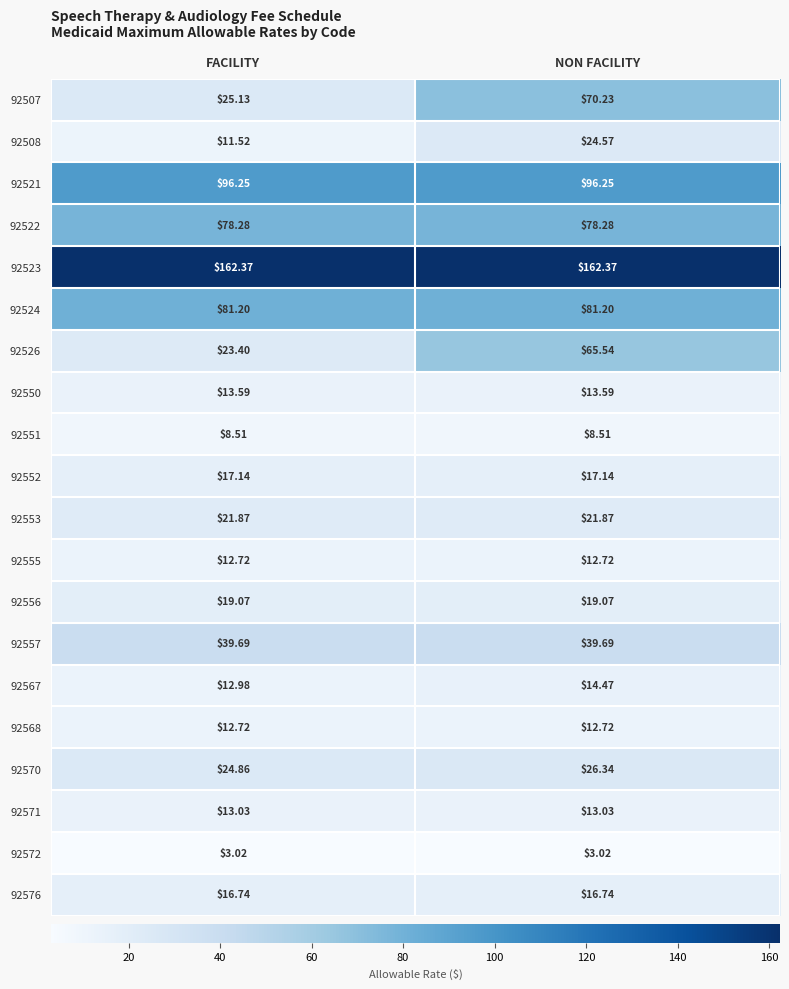

At how many categories does at least one series exceed 52?

2